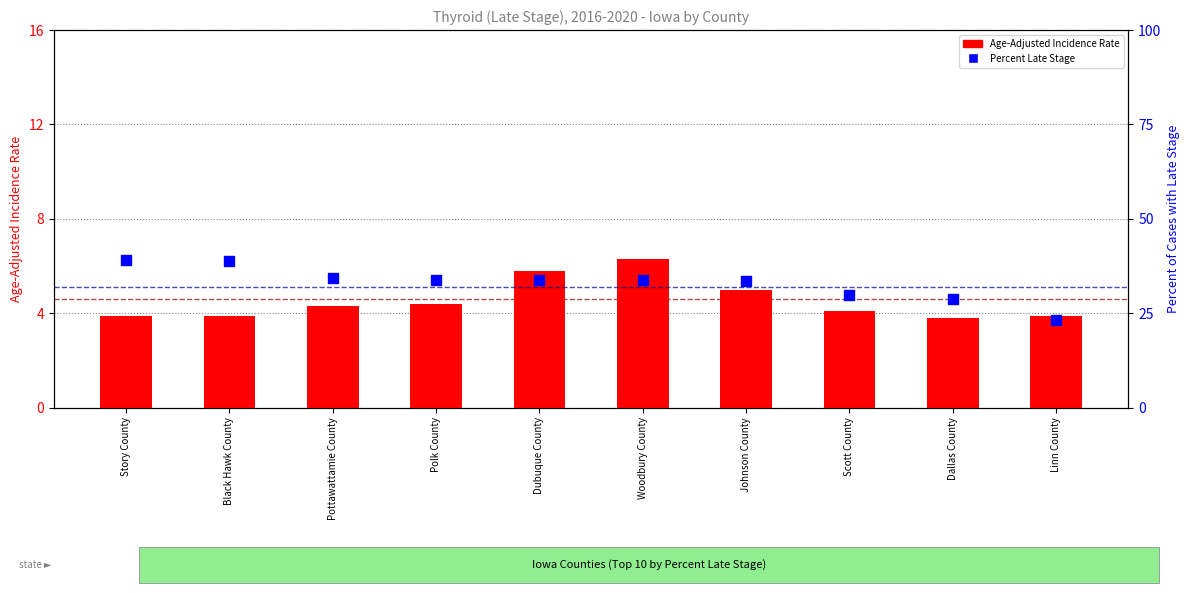

What is the total value across all series at Dubuque County?

39.6